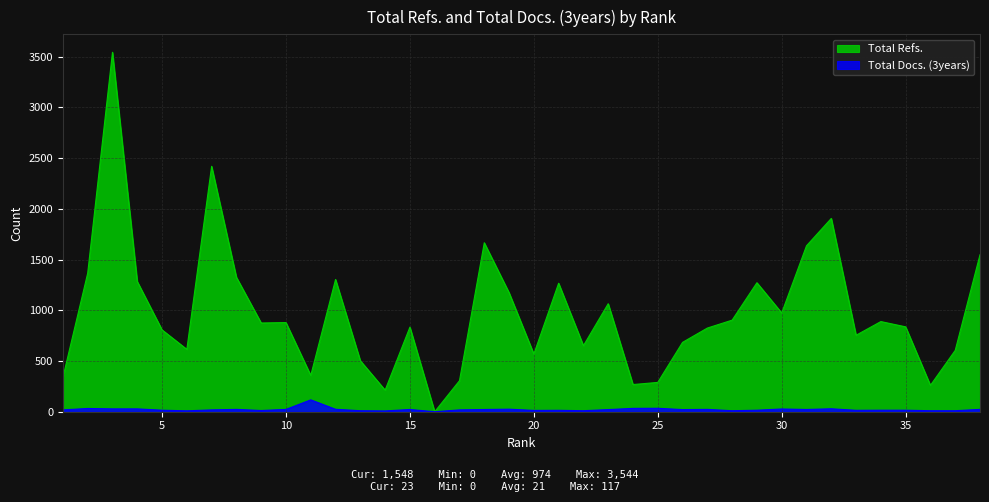

In Total Refs., how many points are lower than both neighbors (excluding endpoints)?

11